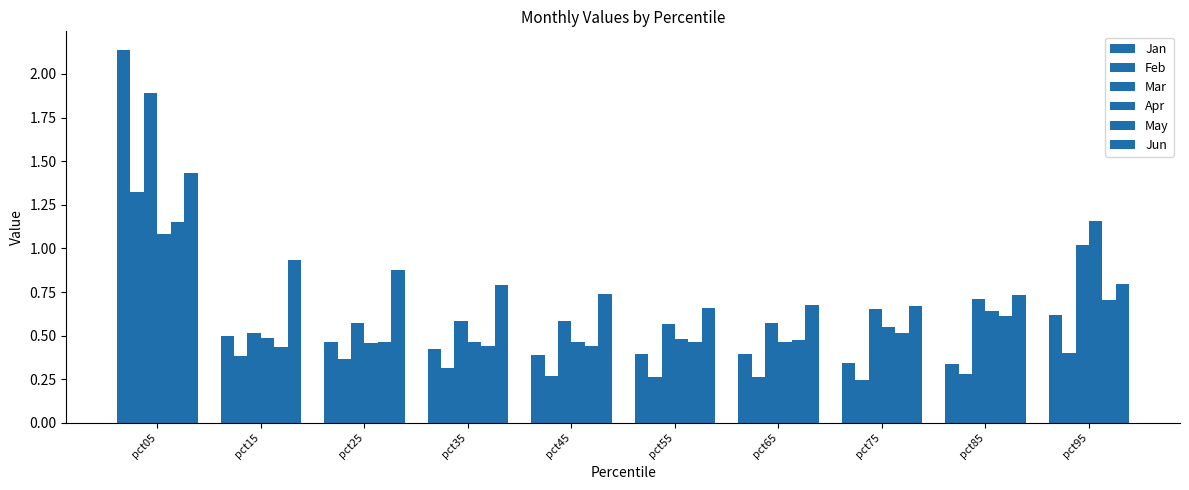

Which series has the largest total across all categories?

Jun